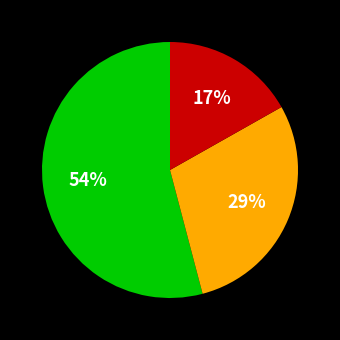

To the nearest percent, what is the average slice percentage?

33%